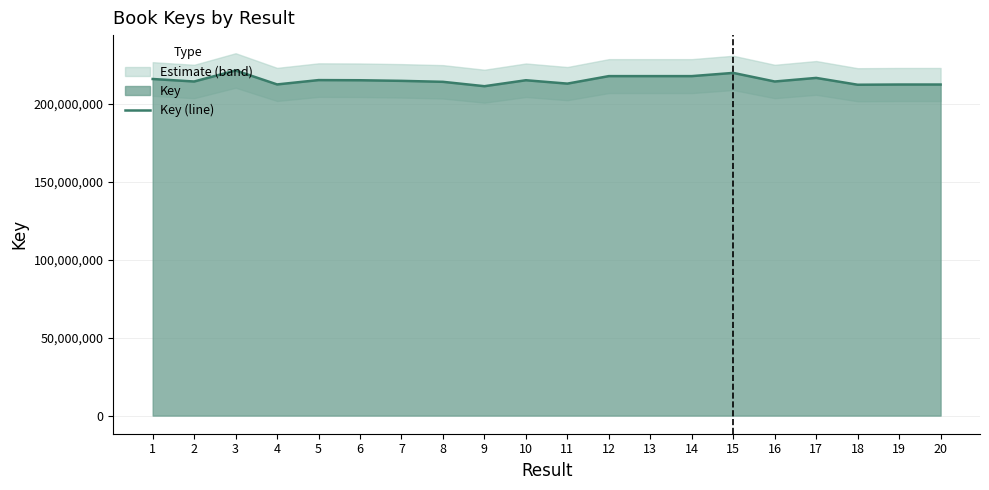

Reading left to right, what are all the values shown in this chart?

216037640	214433947	221504221	212553488	215335904	215240834	214849648	214225228	211415268	215240875	213075537	217889108	217889333	217889001	219950242	214433987	216733782	212353188	212494295	212493844